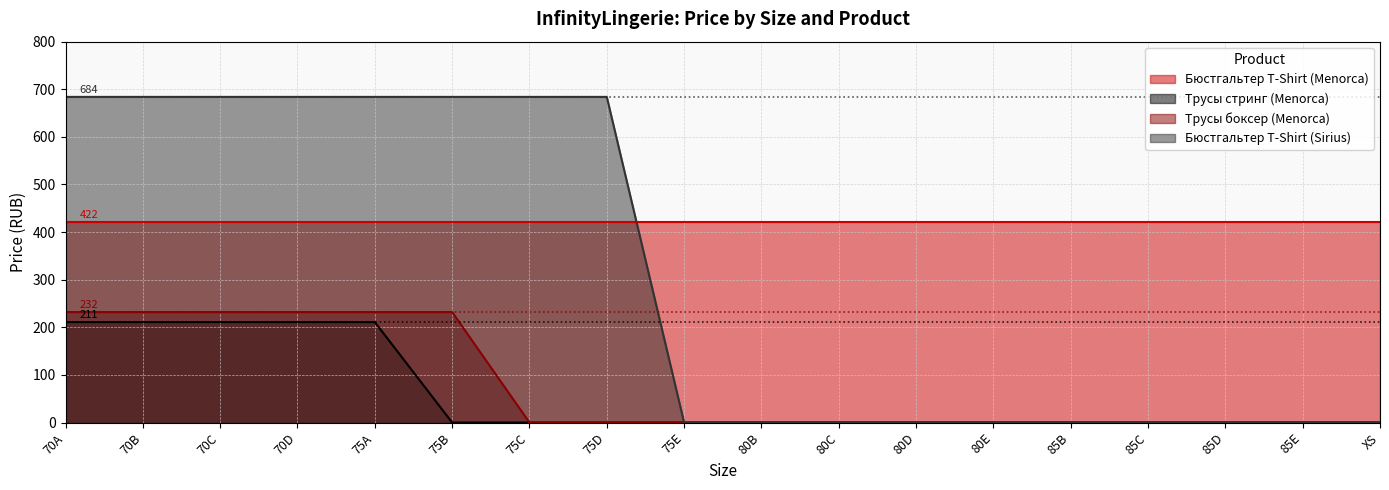

Is it true that Бюстгальтер T-Shirt (Menorca) equals 422 at 75B?

True